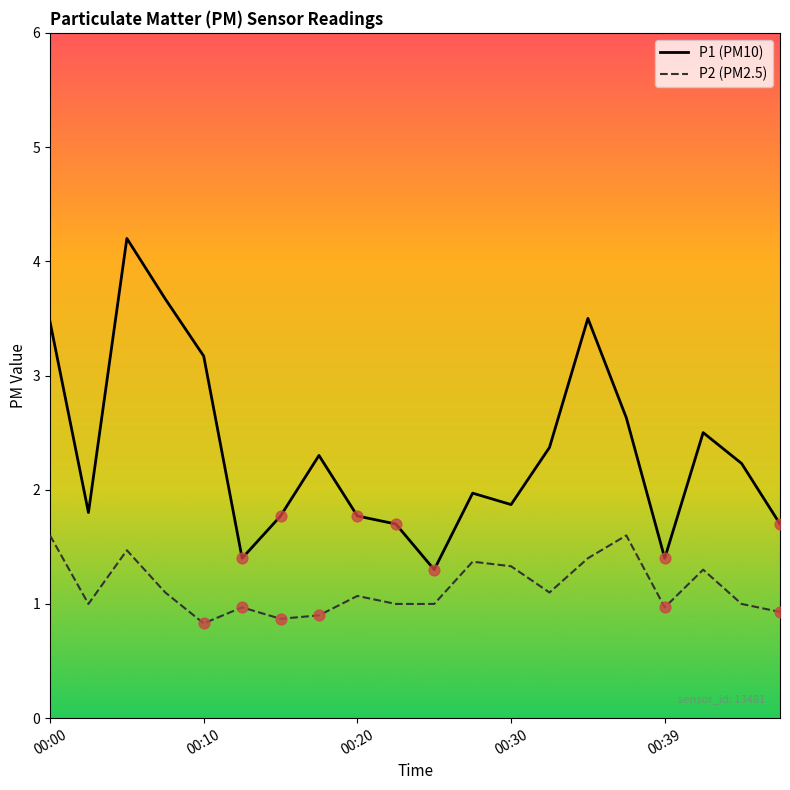

Which series has the largest total across all categories?

P1 (PM10)